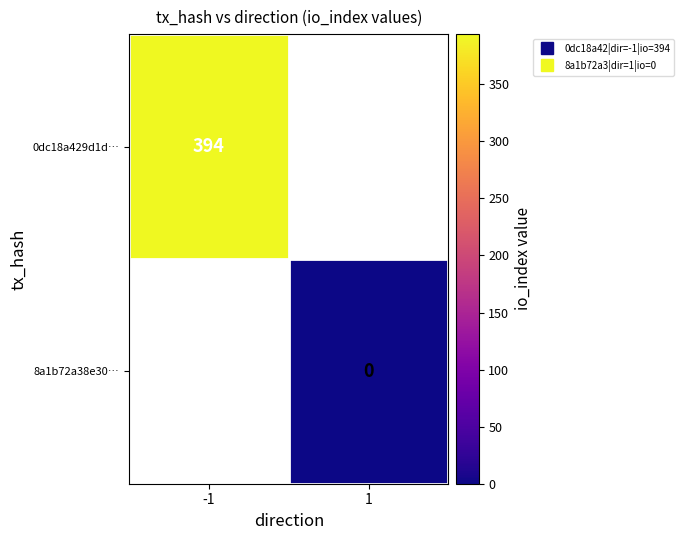

Count the number of data series in this chart.

2